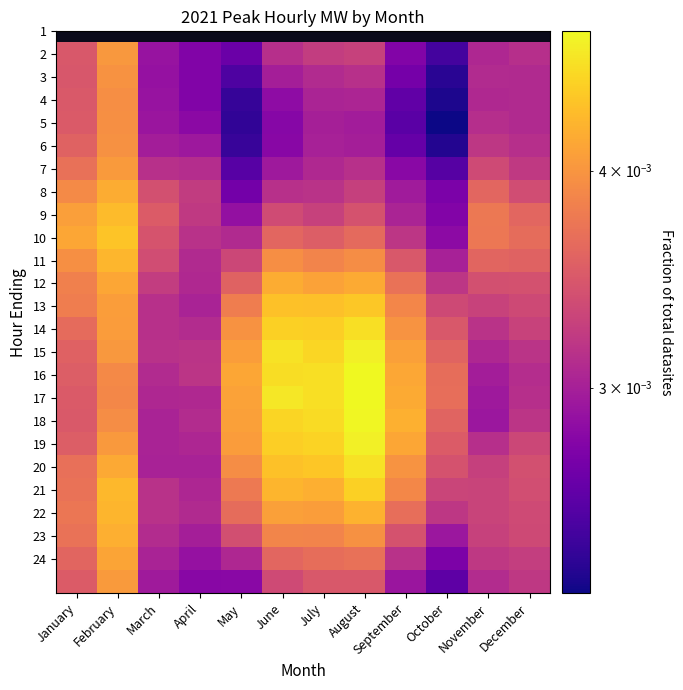

What is the total value across all series at August?

0.1